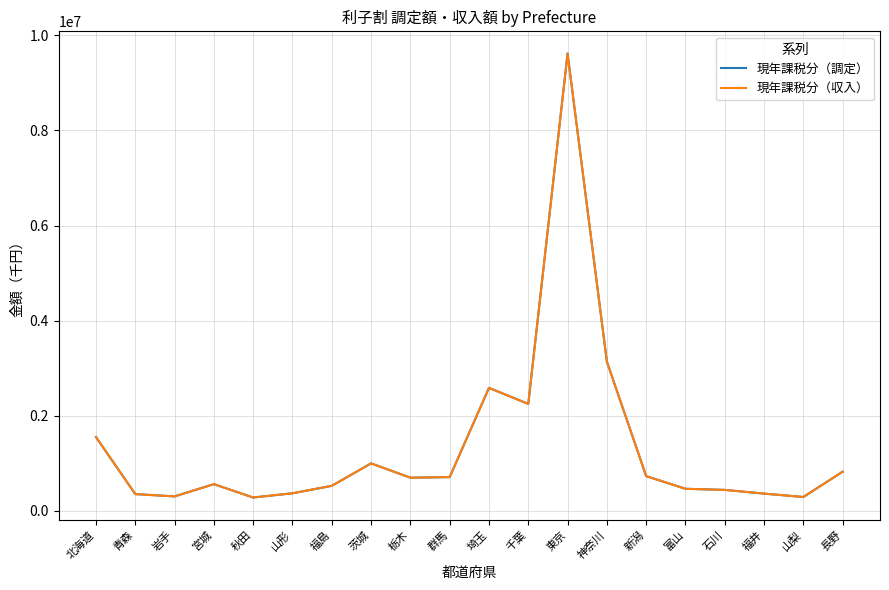

At which label is 現年課税分（収入） closest to 4948298?

神奈川